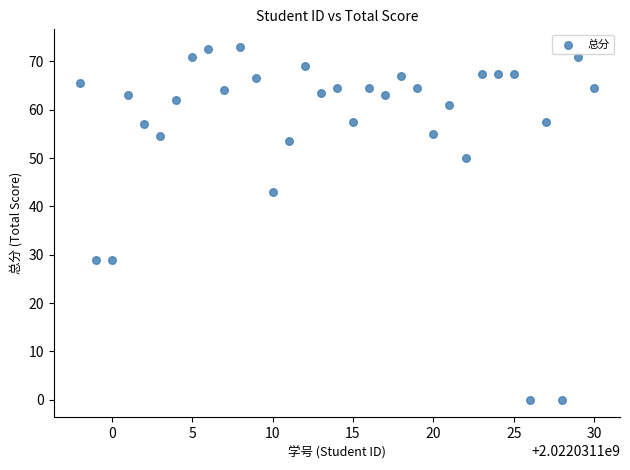

What is the range of Y values (max minus min)?

73.0